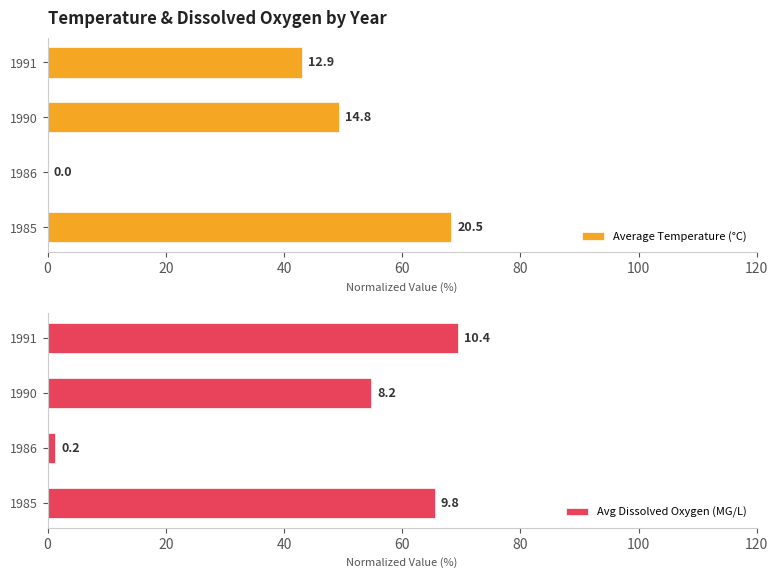

What is the value of the Average Temperature (°C) bar at the 4th from the left?

43.0